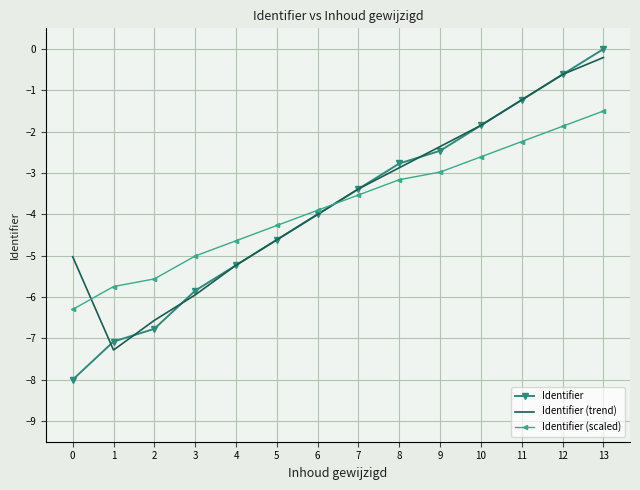

Reading left to right, list all the values displayed in this chart.

Identifier: -8.0	-7.1	-6.8	-5.8	-5.2	-4.6	-4.0	-3.4	-2.8	-2.5	-1.8	-1.2	-0.6	0.0
Identifier (trend): -5.0	-7.3	-6.6	-5.9	-5.2	-4.6	-4.0	-3.4	-2.9	-2.4	-1.8	-1.2	-0.6	-0.2
Identifier (scaled): -6.3	-5.7	-5.6	-5.0	-4.6	-4.3	-3.9	-3.5	-3.2	-3.0	-2.6	-2.2	-1.9	-1.5